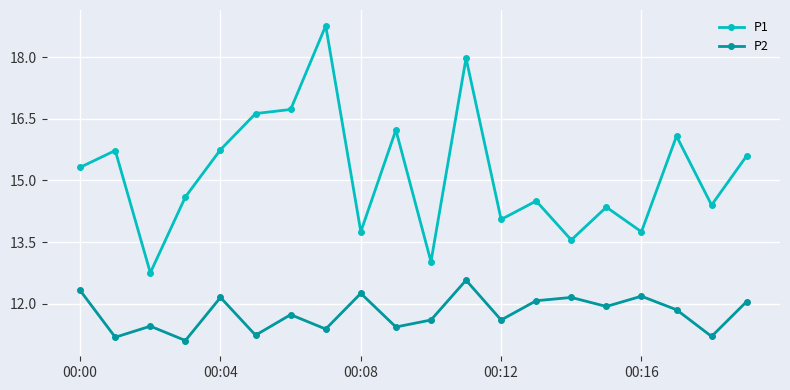

Does the chart have visible grid lines?

Yes